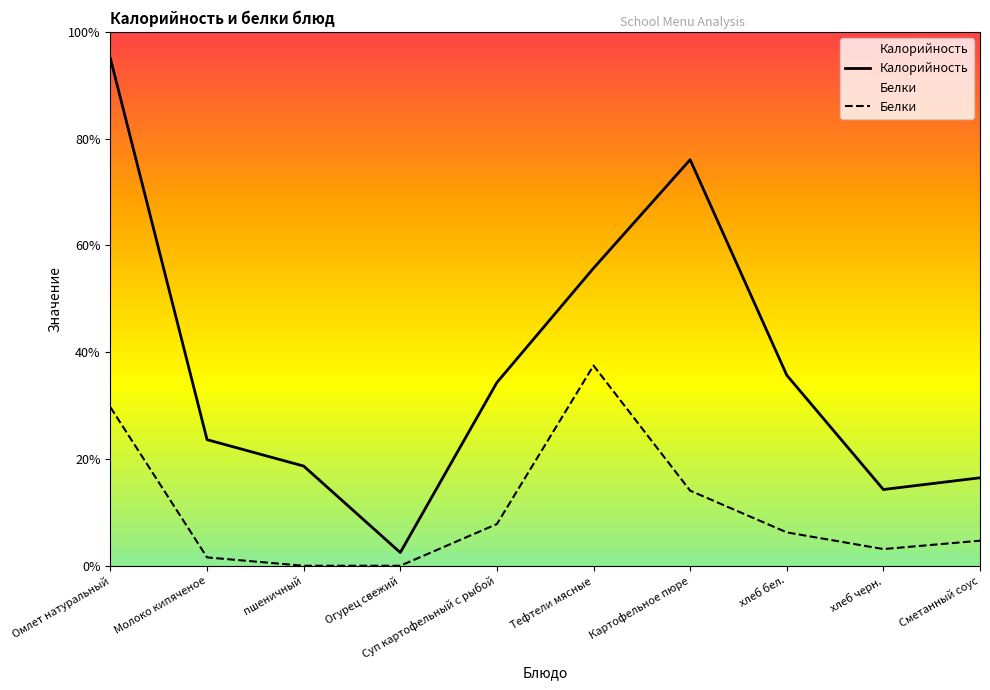

At which category is the sum across all series the highest?

Омлет натуральный